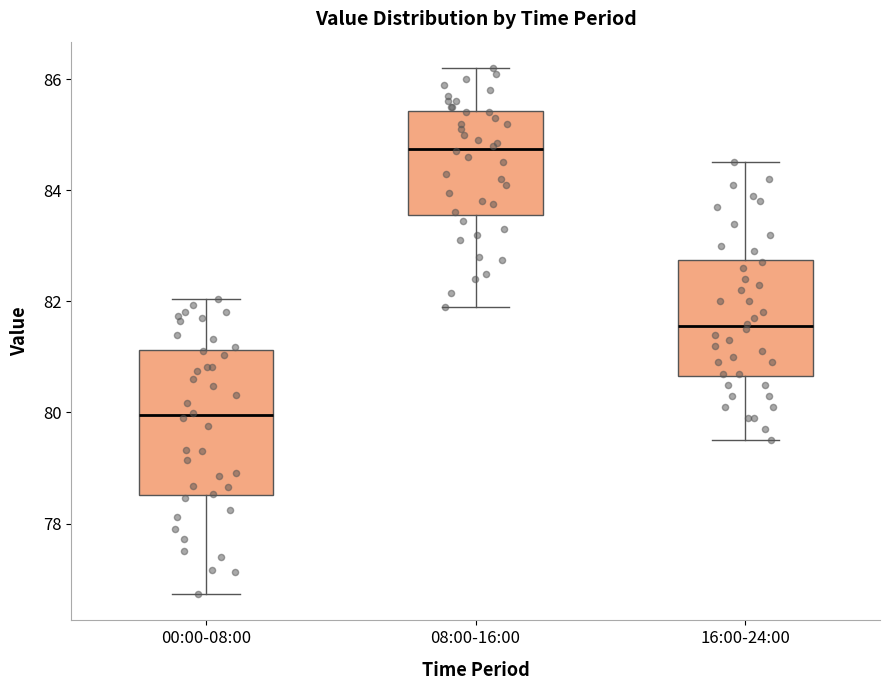

Which box has the highest median line?

08:00-16:00